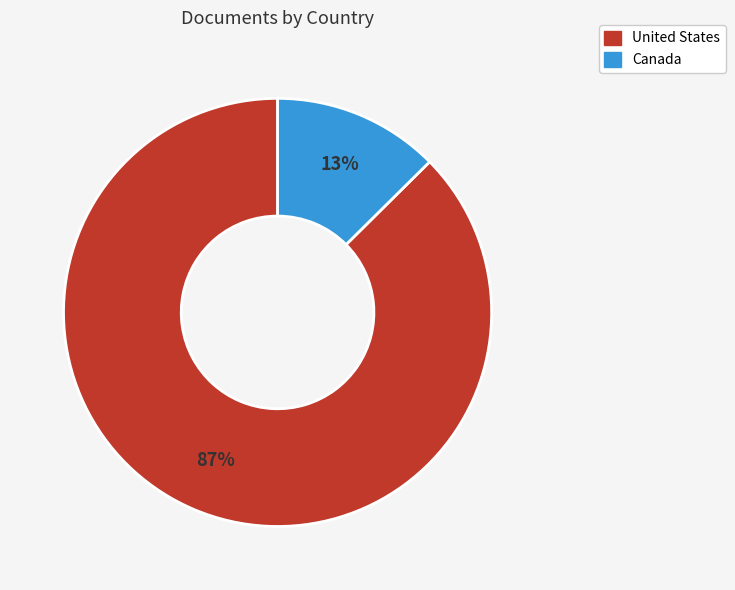

What percentage is the United States slice, to the nearest percent?

87%